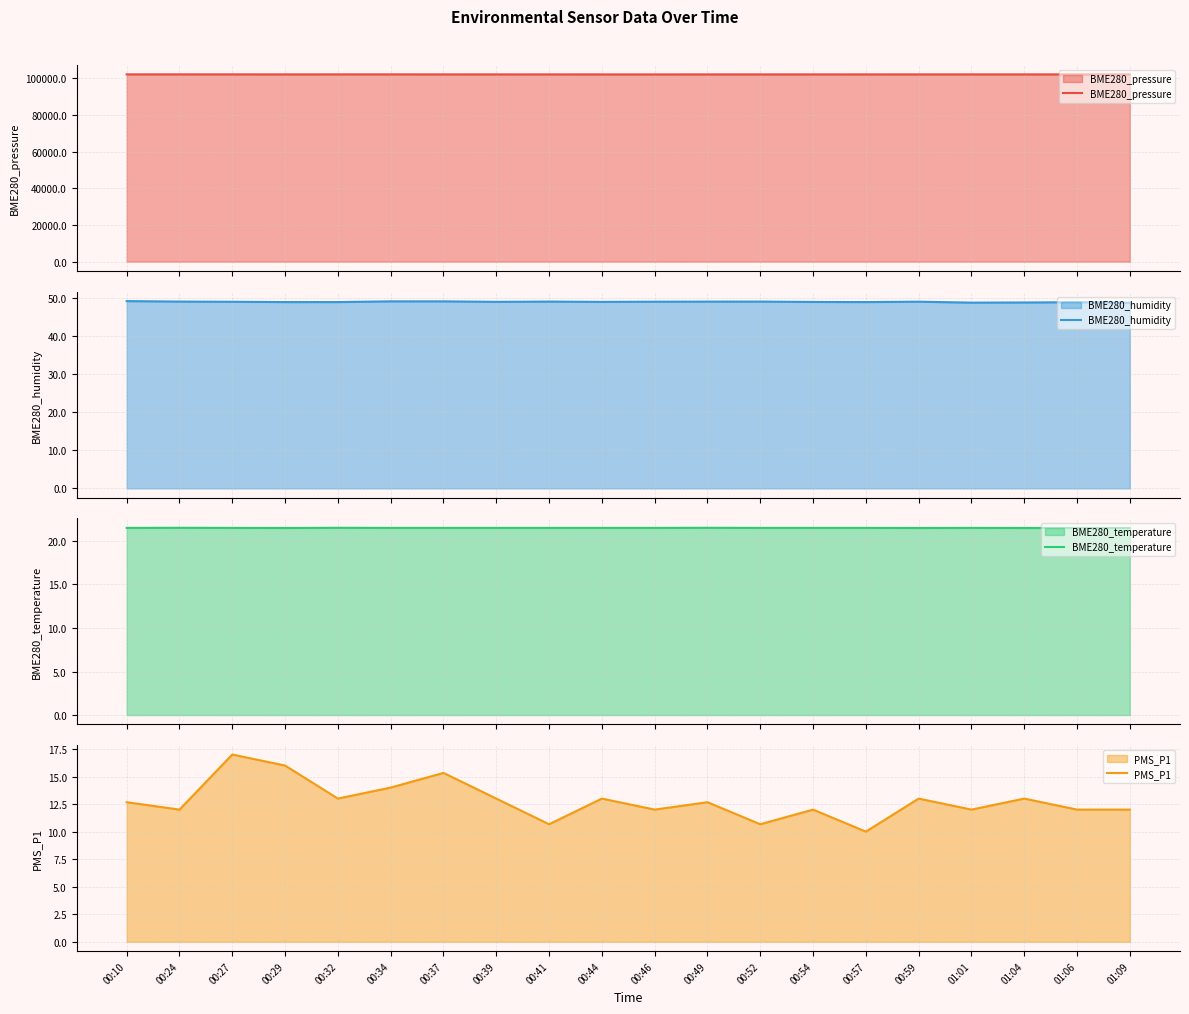

Where is BME280_pressure nearest to the value 102180?

00:37